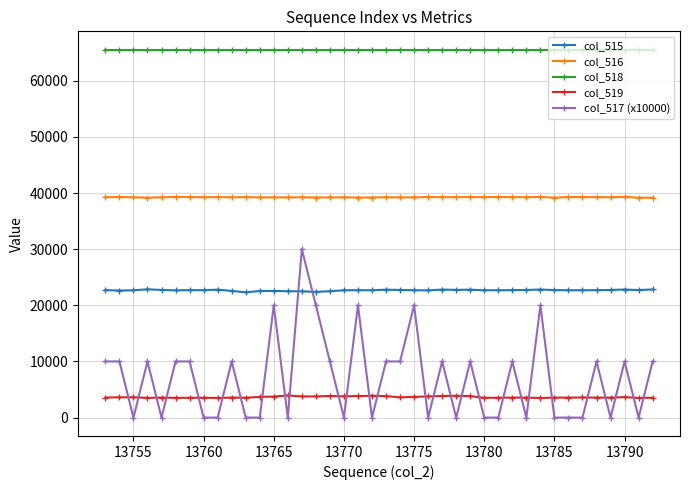

True or false: col_516 has more than 0 points higher than both neighbors.

True